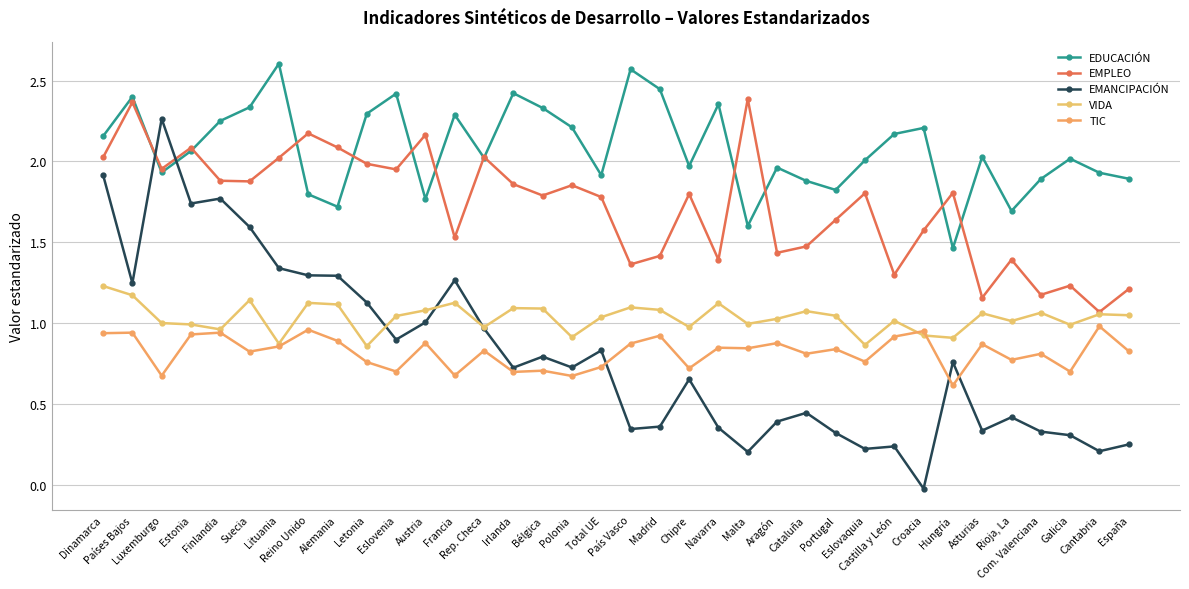

Which series has the largest range (max minus min)?

EMANCIPACIÓN